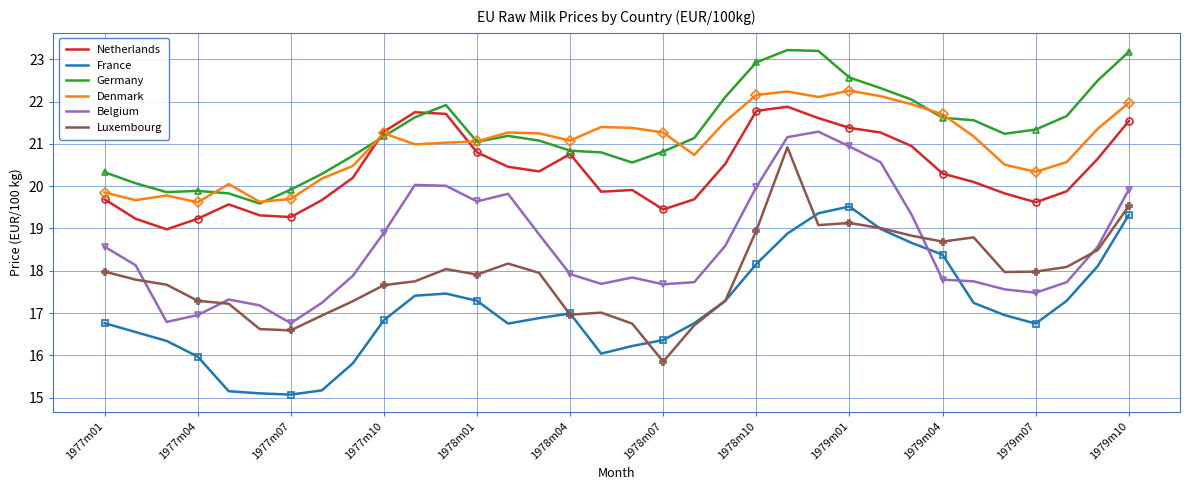

True or false: Luxembourg has more than 0 interior local peaks.

True